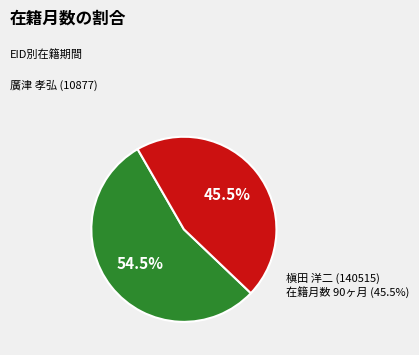

True or false: 槇田 洋二 (140515) accounts for 39% of the total.

False